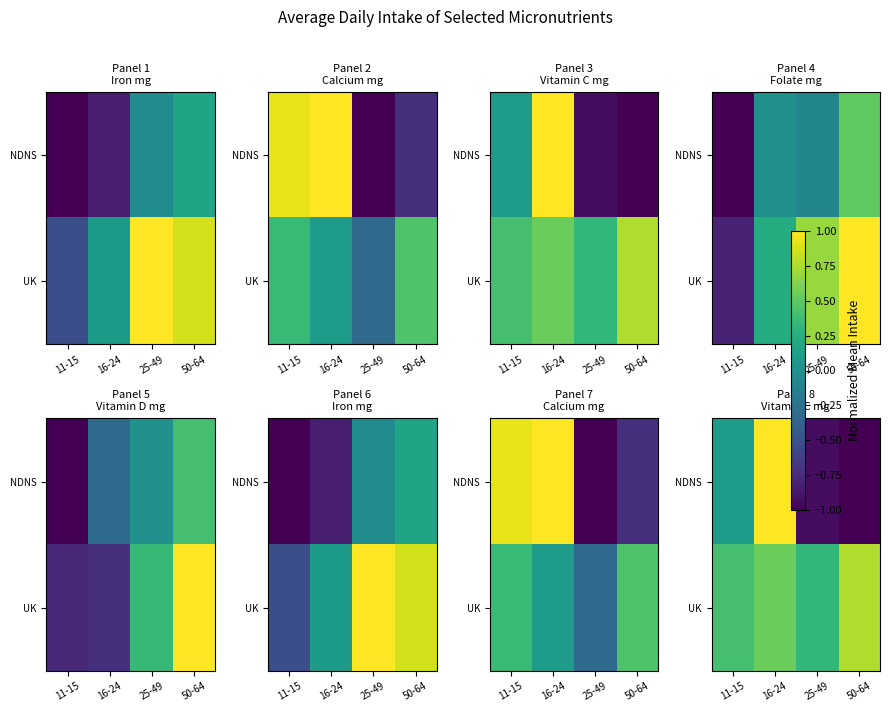

List the labels in order of NDNS value, smallest first.

50-64, 25-49, 11-15, 16-24